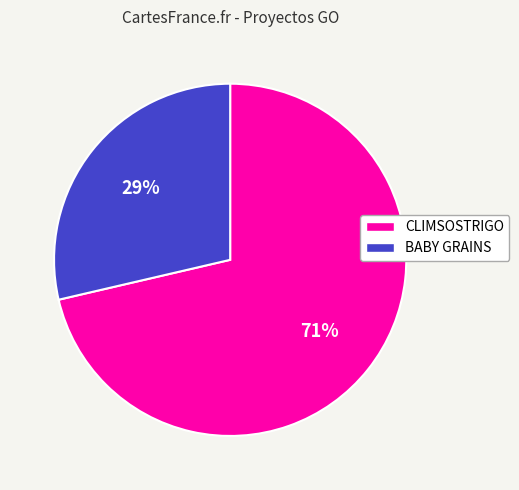

True or false: CLIMSOSTRIGO accounts for 61% of the total.

False